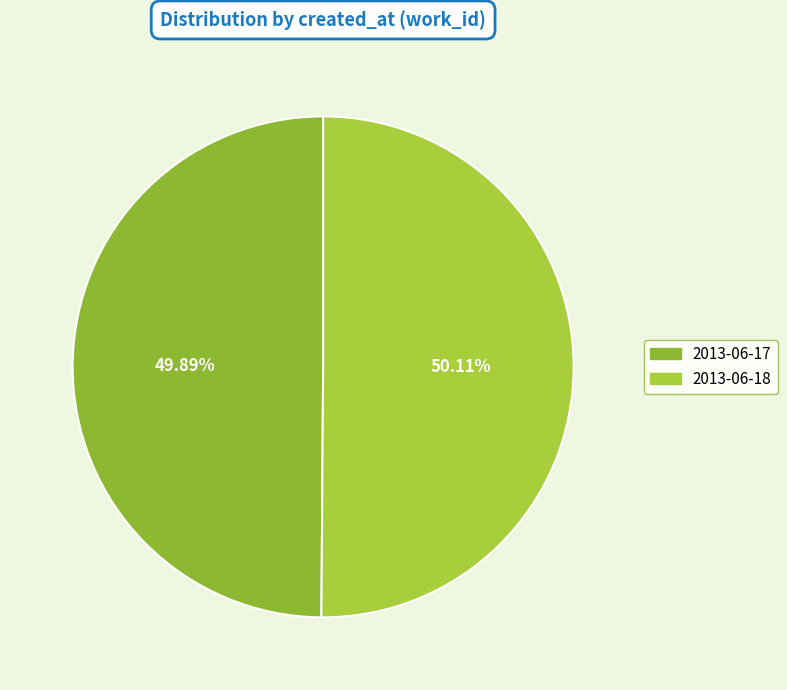

How many segments does this pie chart have?

2